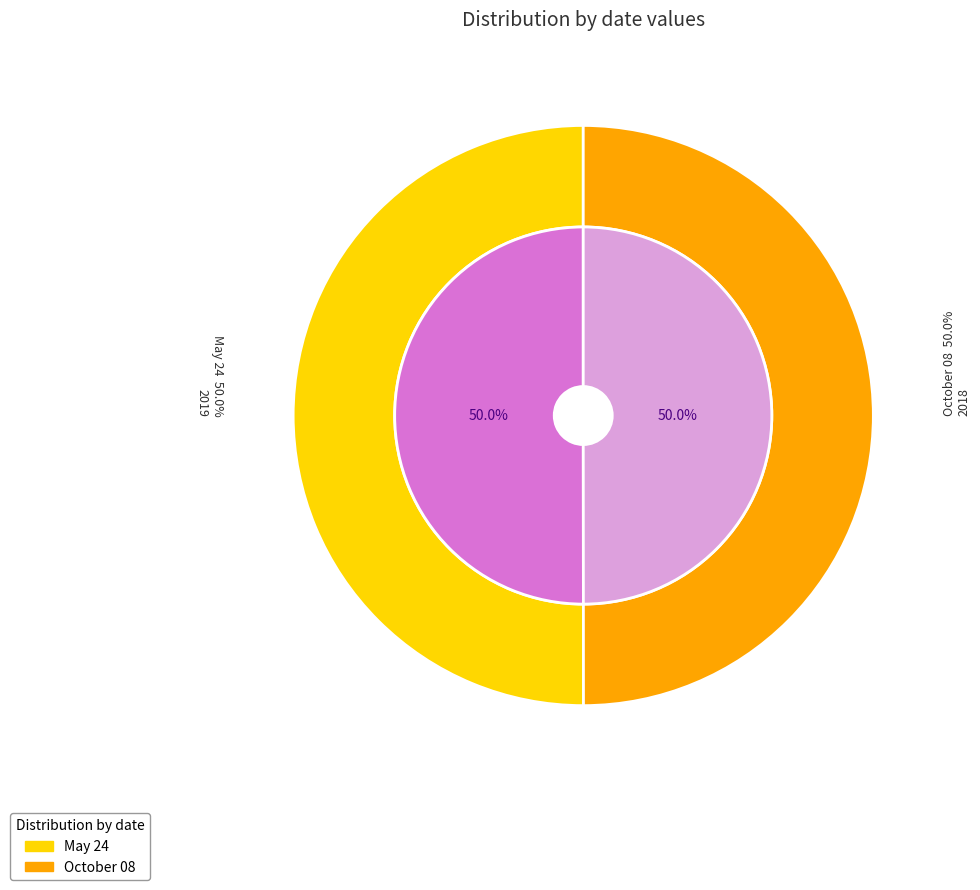

What is the smallest slice in the pie chart?

October 08